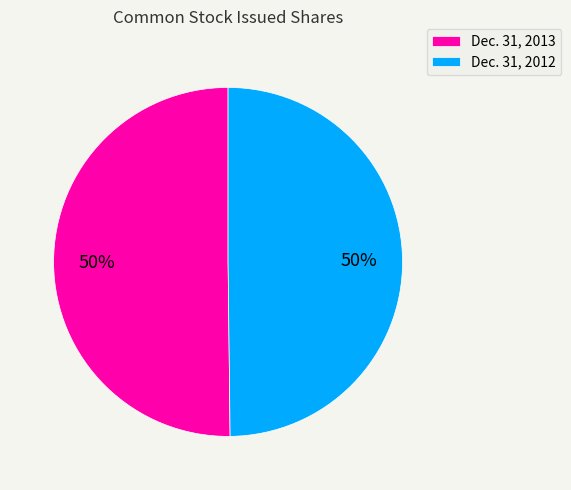

The Dec. 31, 2012 slice represents 58% of the pie. True or false?

False